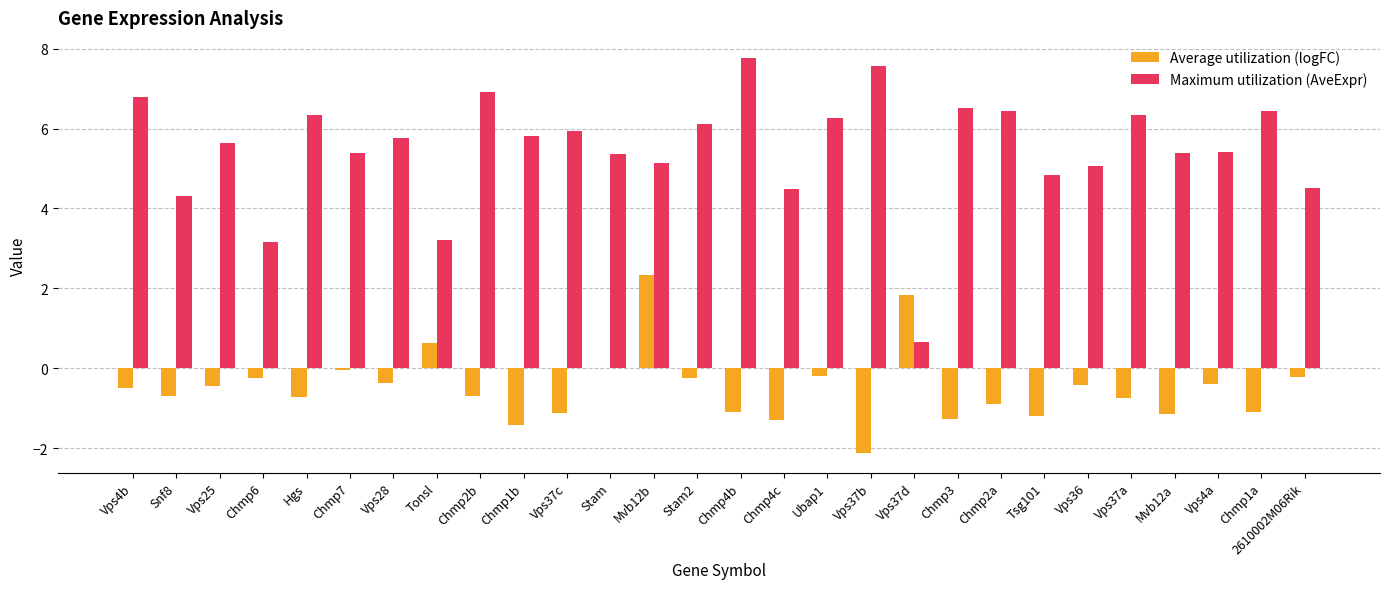

At which category does the chart reach its peak across all series?

Chmp4b